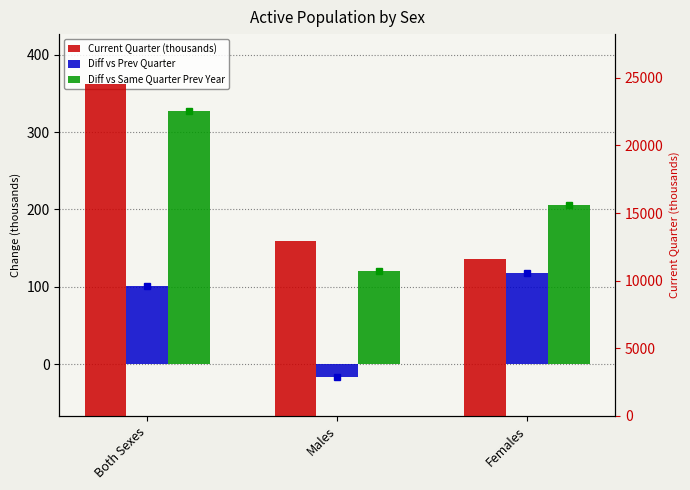

Reading right to left, transcribe all the data shown in this chart.

Diff vs Prev Quarter: Females=118.1	Males=-16.9	Both Sexes=101.2
Diff vs Same Quarter Prev Year: Females=205.8	Males=120.9	Both Sexes=326.7
Current Quarter (thousands): Females=11632.0	Males=12922.6	Both Sexes=24554.5